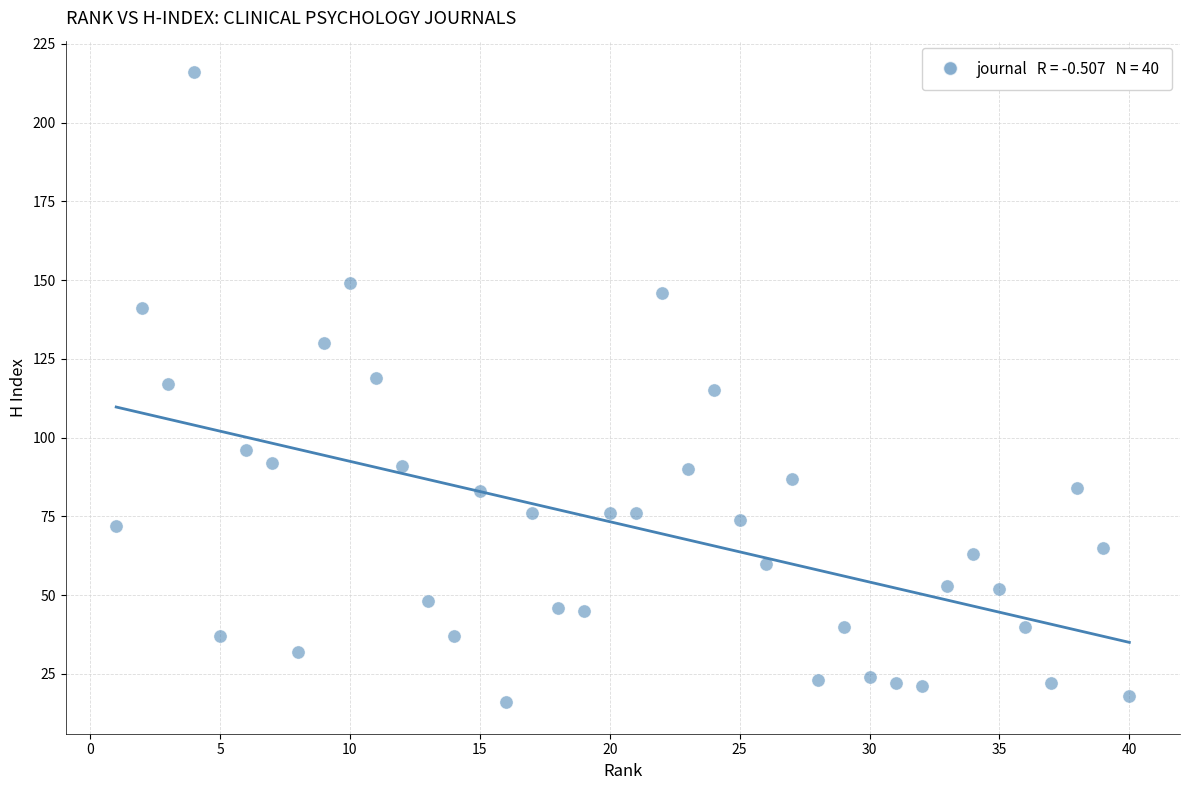

What is the range of Y values (max minus min)?

200